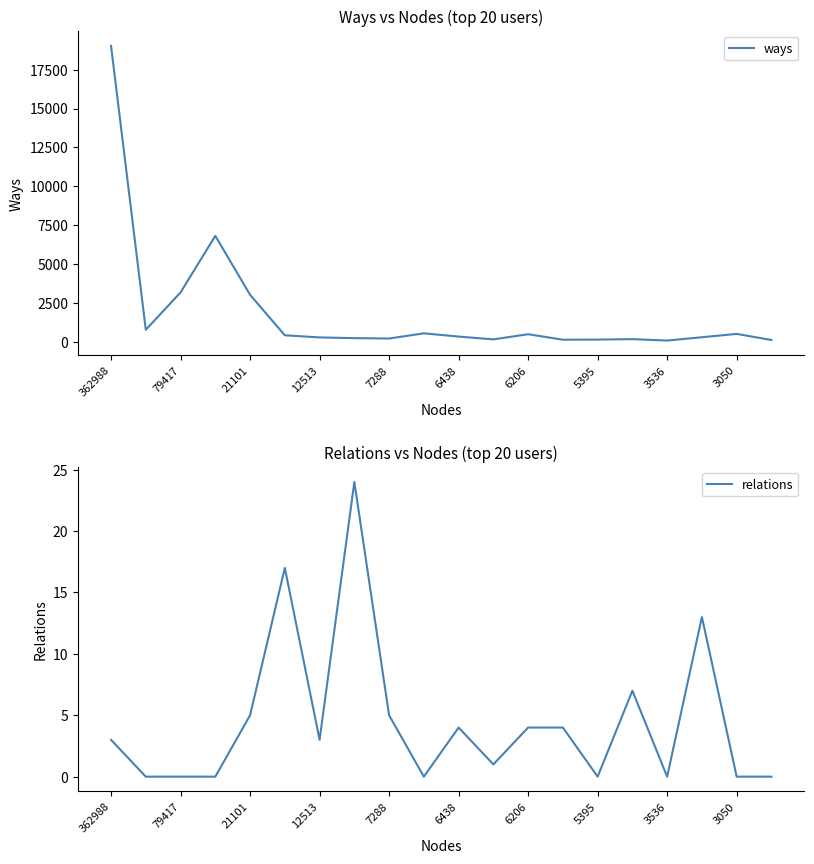

The ways series shows 209 at 7288. True or false?

True